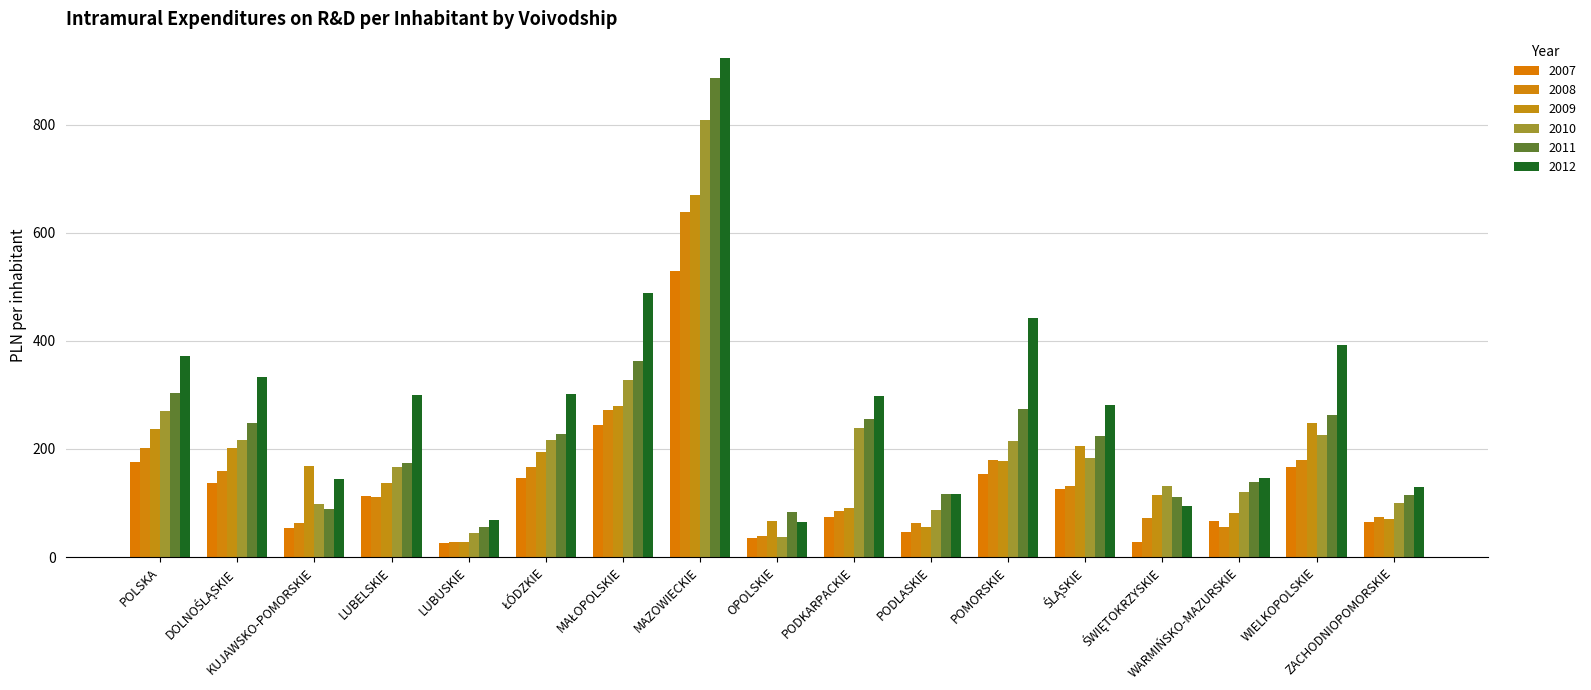

What is the label of the 7th bar from the right?

PODLASKIE